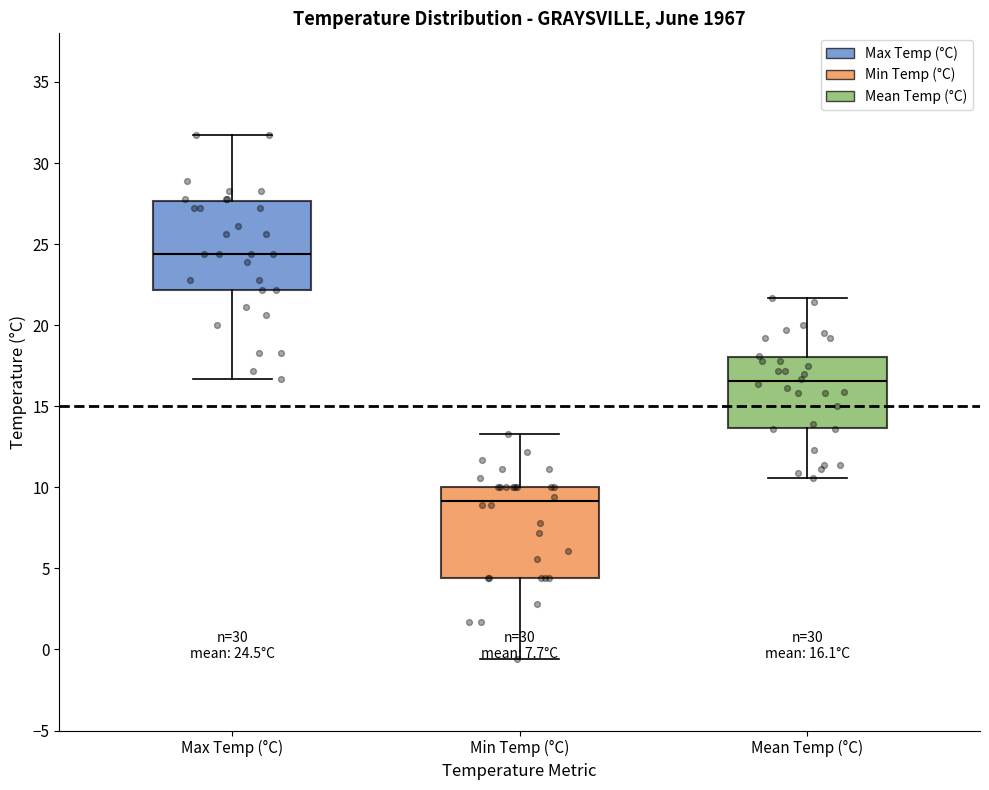

Which box's median line is the highest?

Max Temp (°C)